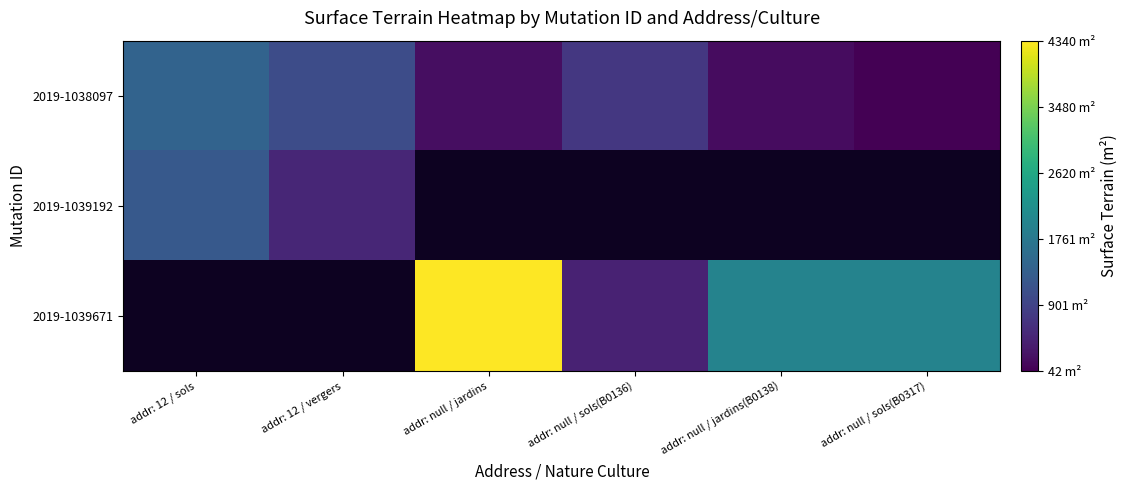

At how many categories does at least one series exceed 4136?

1